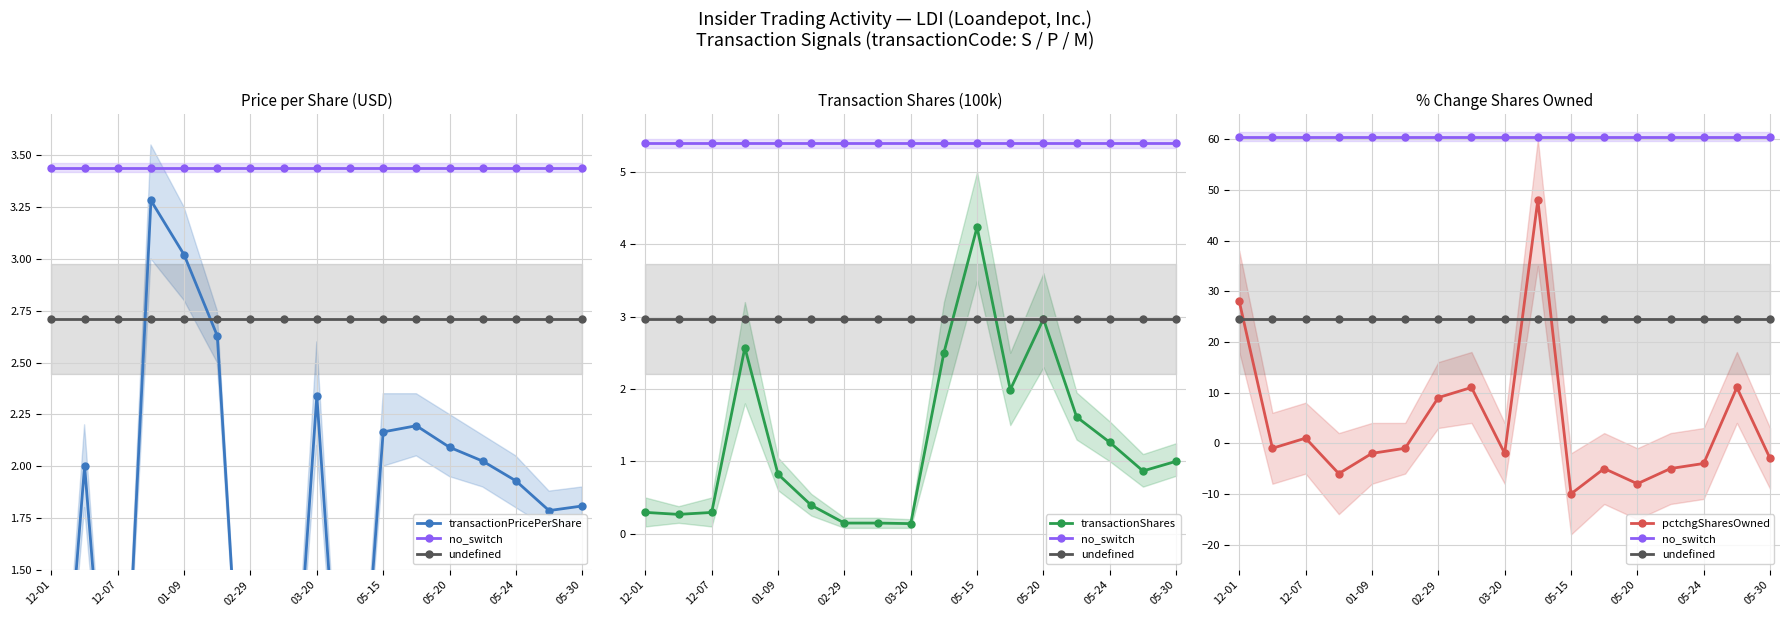

Where do transactionPricePerShare and transactionShares first cross each other?

12-01 and 12-07